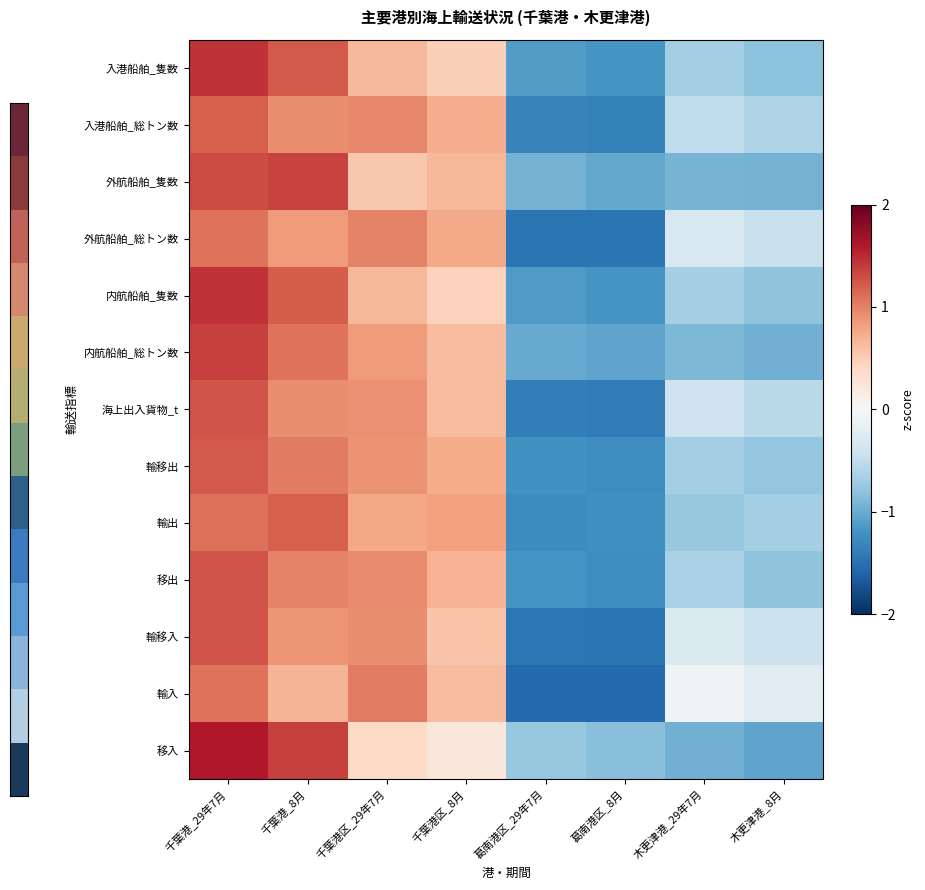

Which has a higher value, 千葉港_29年7月 or 木更津港_8月?

千葉港_29年7月